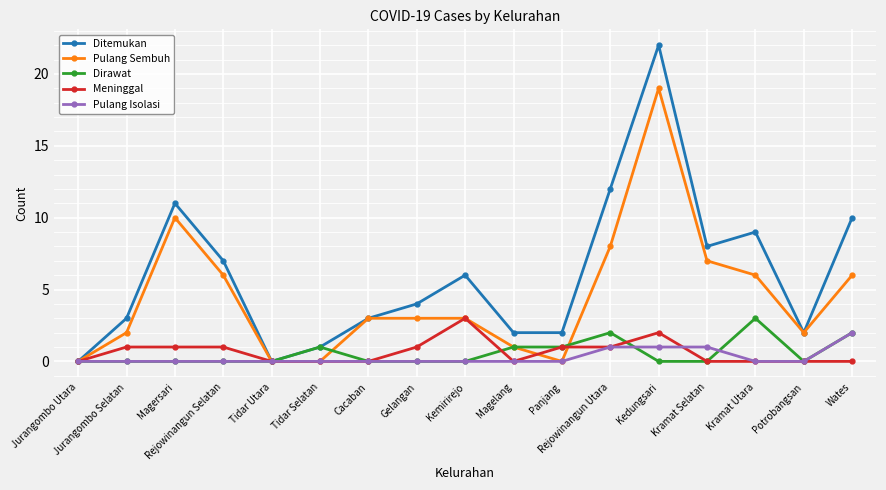

Which series has the widest spread of values?

Ditemukan